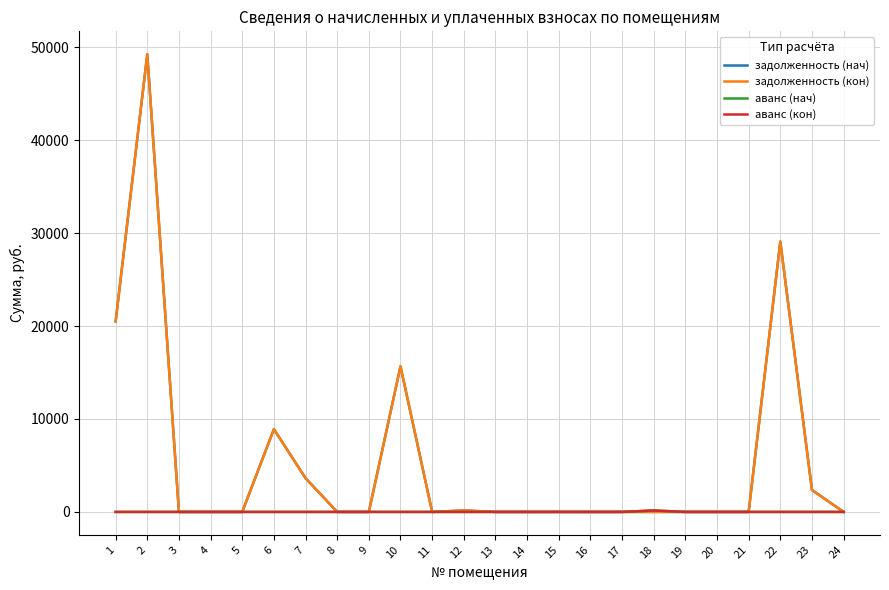

Does the chart have visible grid lines?

Yes